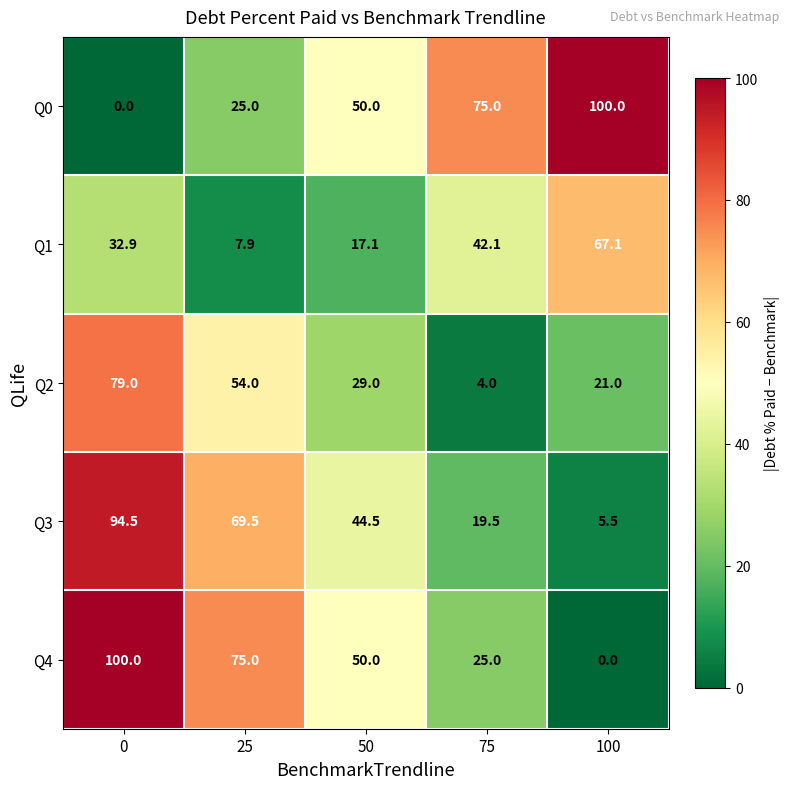

What is the spread (max minus min) of values at 0?

100.0